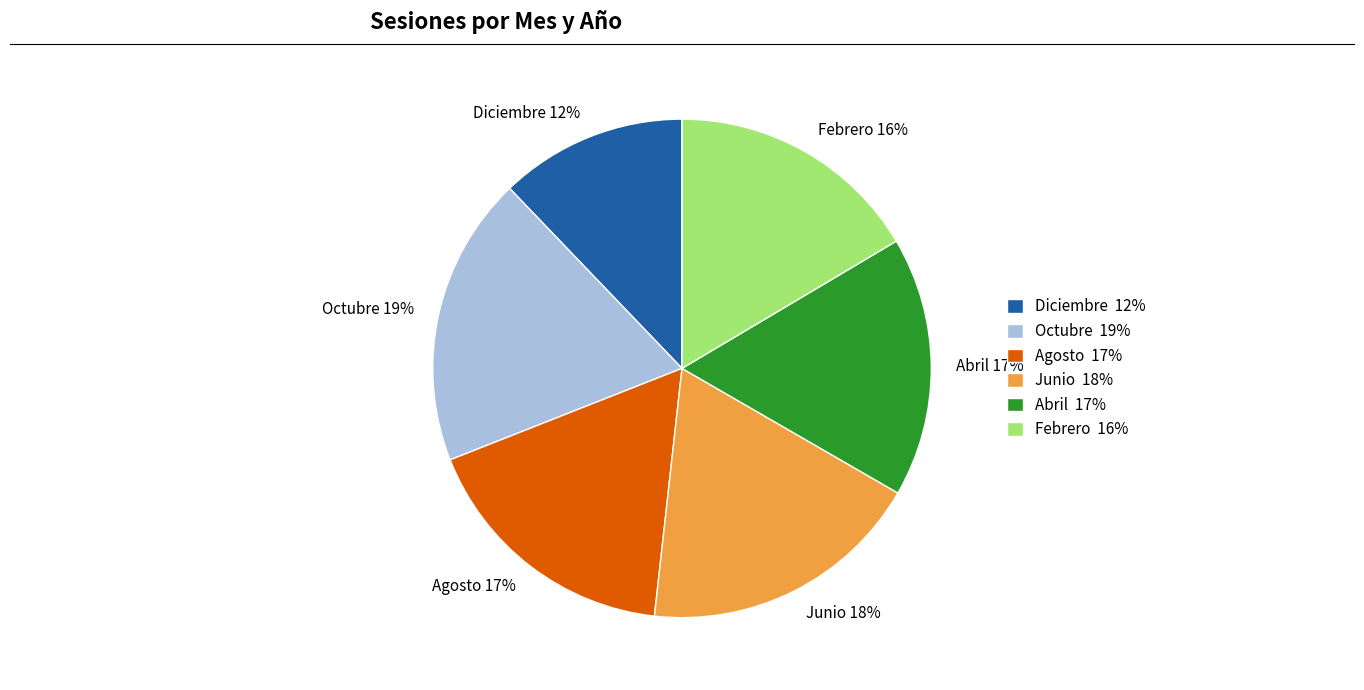

What is the ratio of the value at Abril 17% to the value at Junio 18%?

0.9